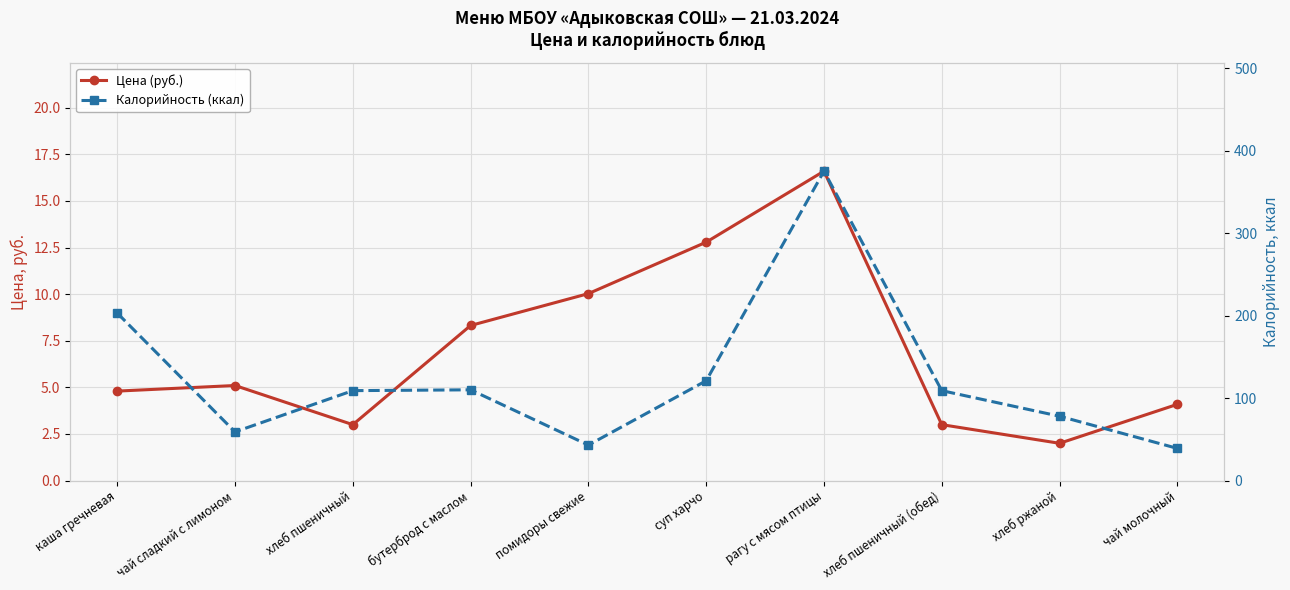

Which series has the widest spread of values?

Калорийность (ккал)